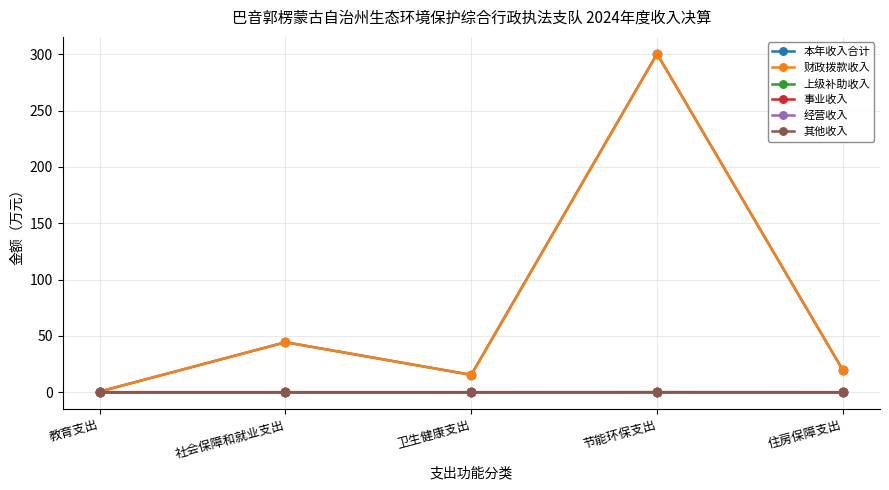

What is the maximum value for 其他收入?

0.1